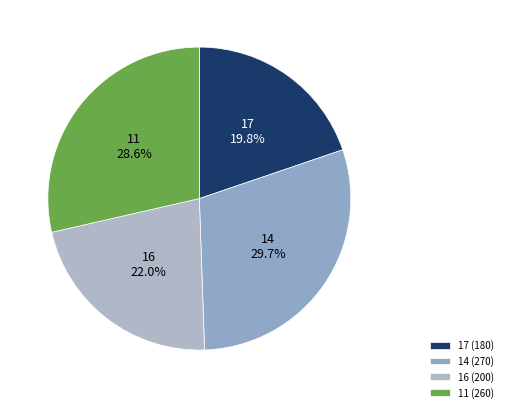

Count the number of slices in the pie.

4